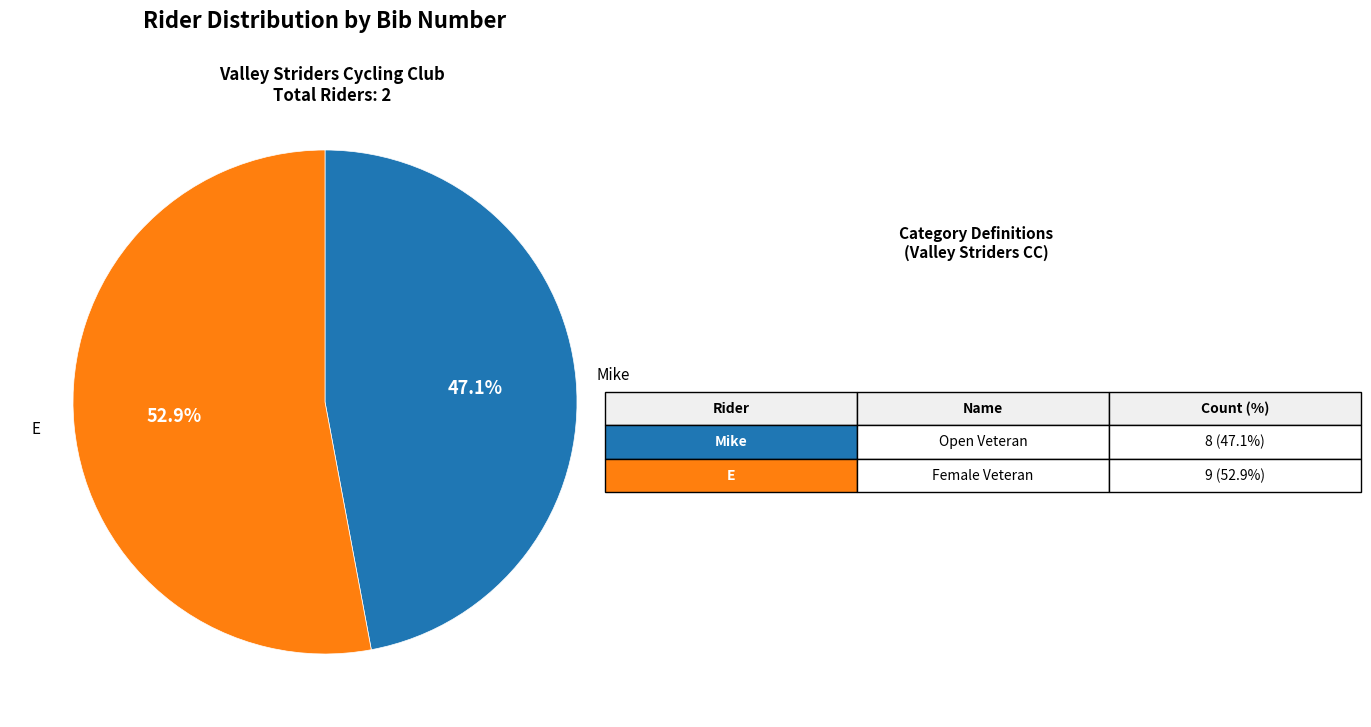

Between E and Mike, which is larger?

E